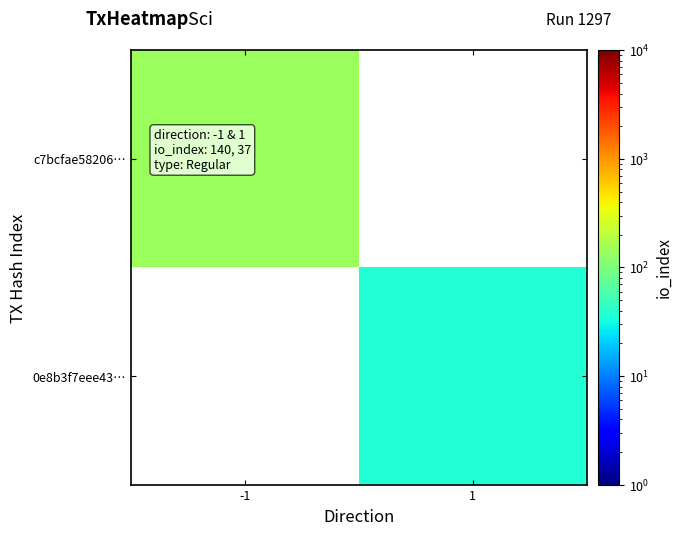

At -1, list the series in order from largest to smallest.

c7bcfae58206…, 0e8b3f7eee43…